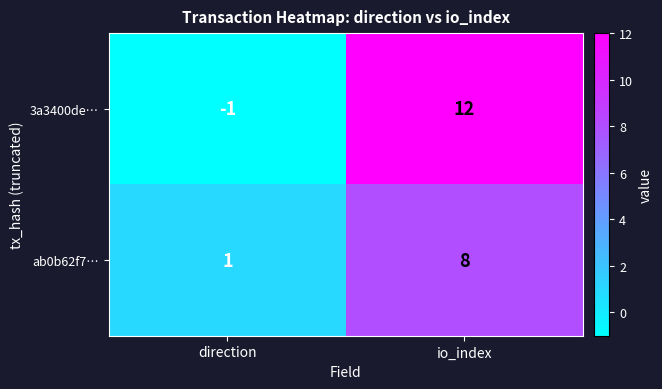

The value of 3a3400de… at direction is -2. True or false?

False